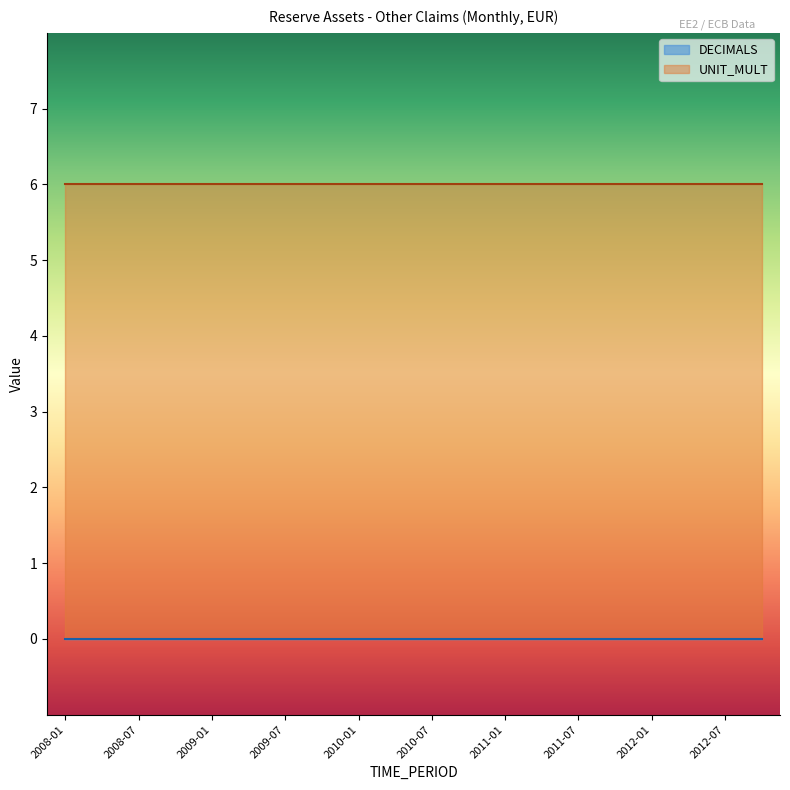

Does the chart have visible grid lines?

No